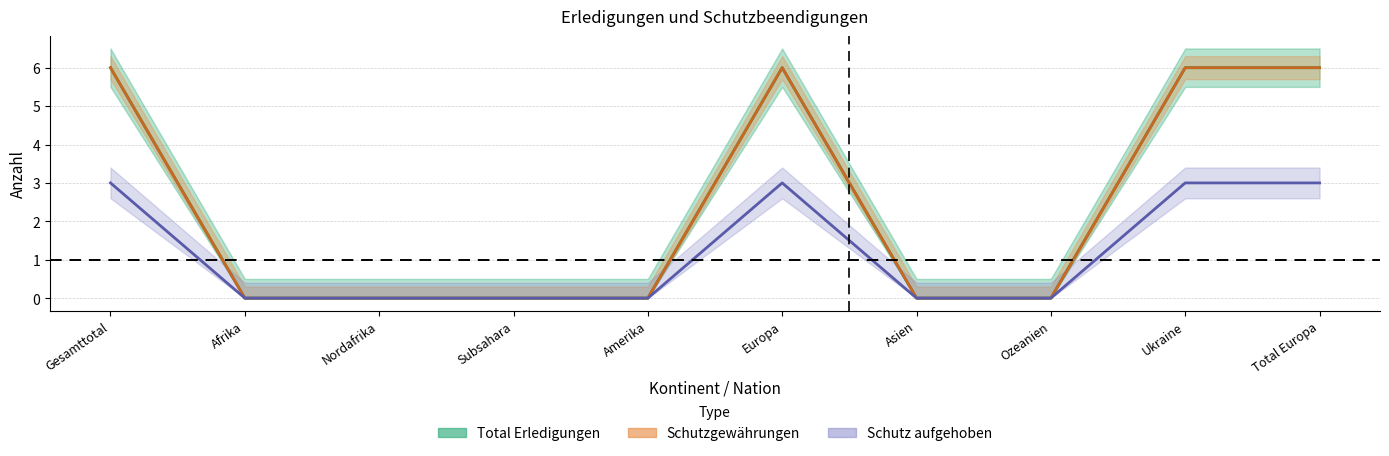

Where is Schutz aufgehoben nearest to the value 1?

Afrika